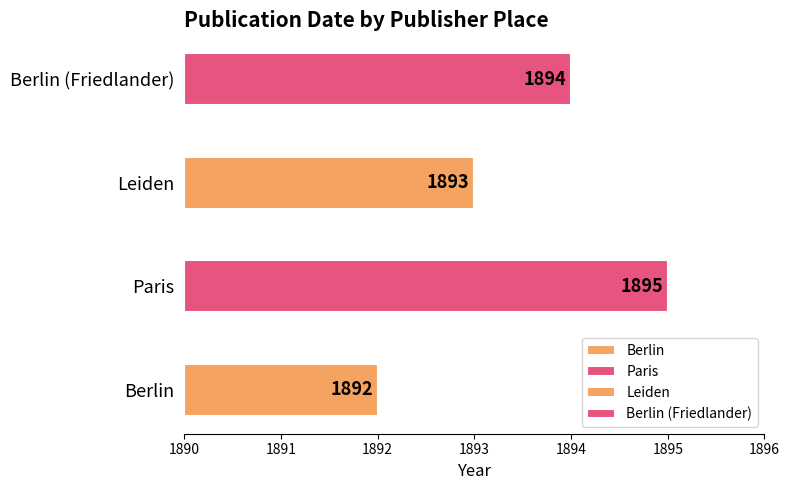

What is the ratio of the value at Berlin to the value at Paris?

1.0